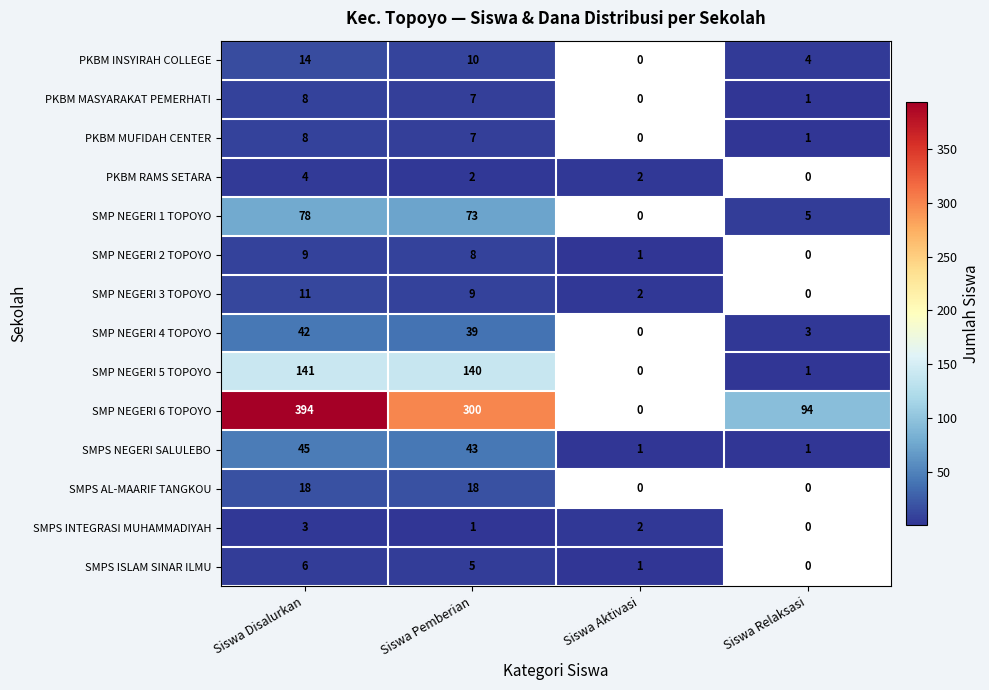

What is the difference between the SMP NEGERI 2 TOPOYO values at Siswa Aktivasi and Siswa Disalurkan?

8